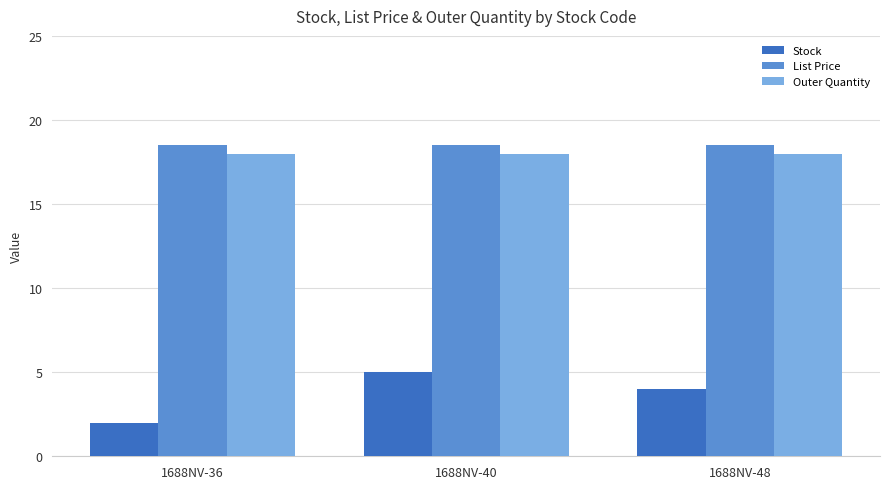

Is it true that Outer Quantity equals 11.9 at 1688NV-48?

False